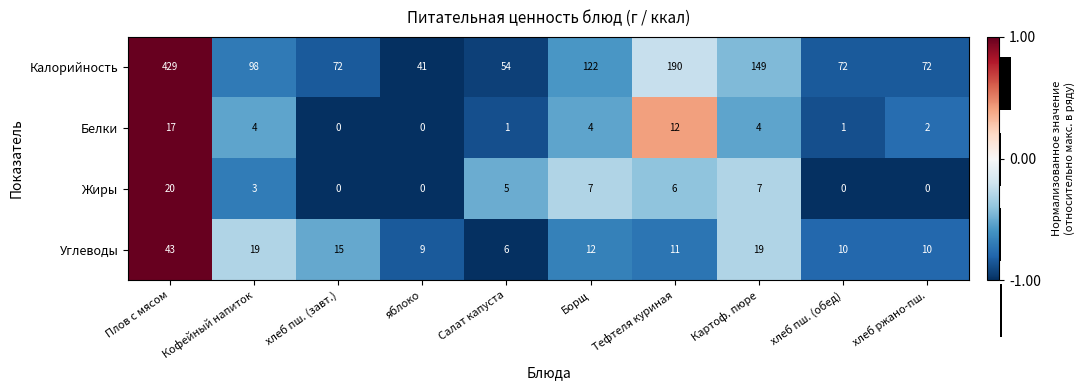

What value does the Жиры series have at Салат капуста, to the nearest 5?

5